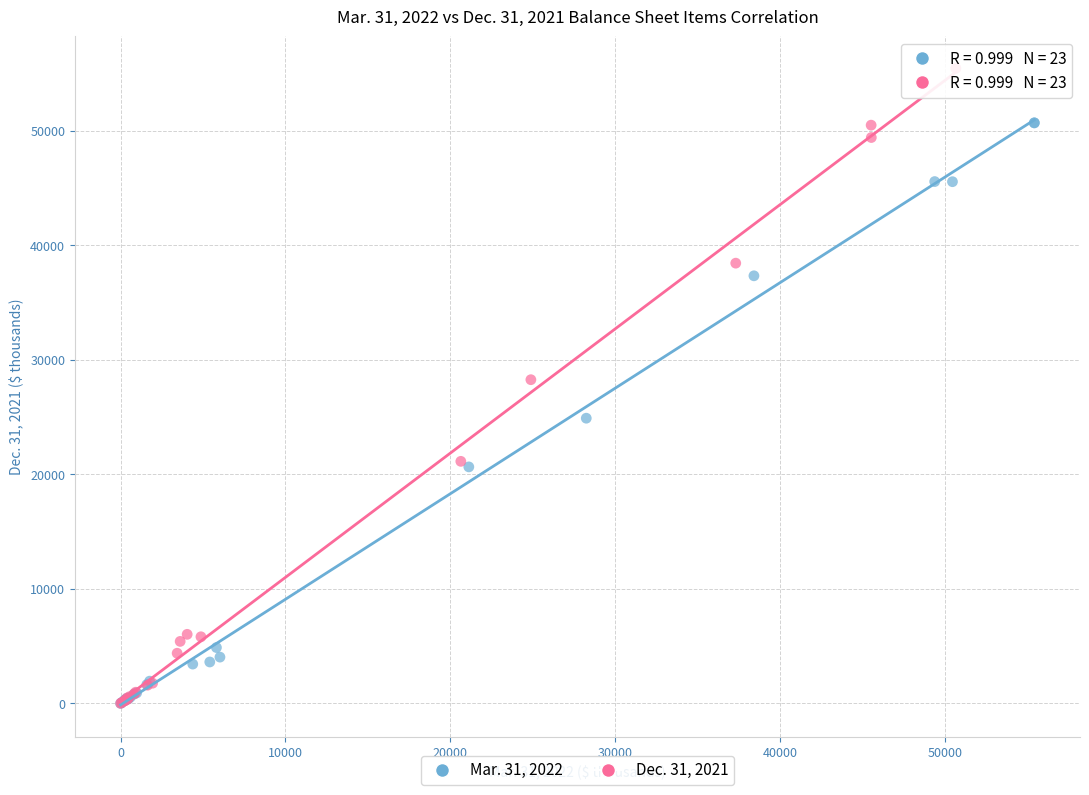

Which series contains the highest Y value?

Dec. 31, 2021